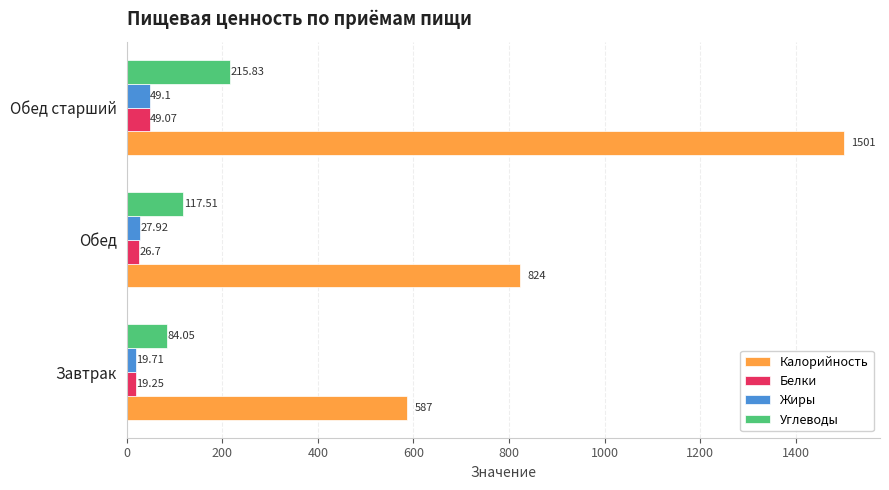

List the labels in order of Белки value, smallest first.

Завтрак, Обед, Обед старший